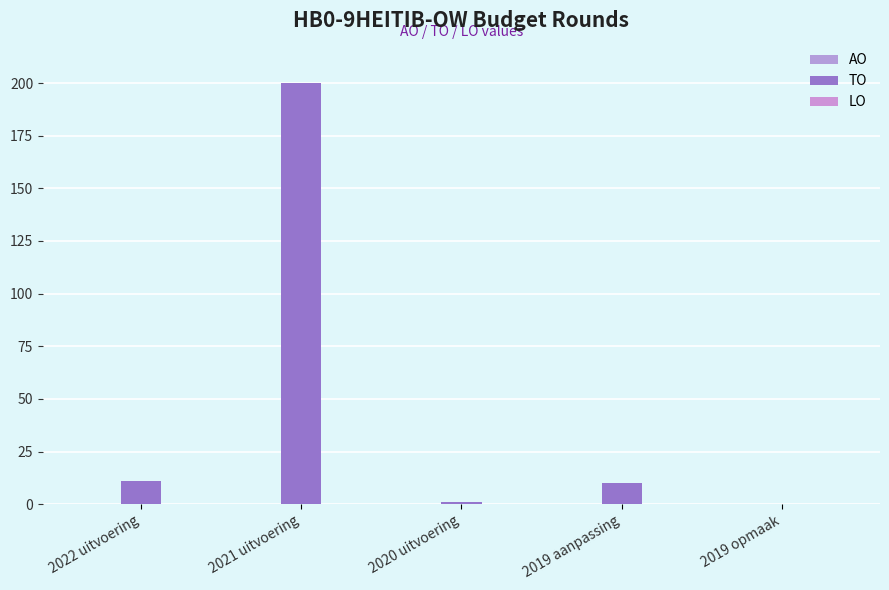

Are the bars horizontal?

No